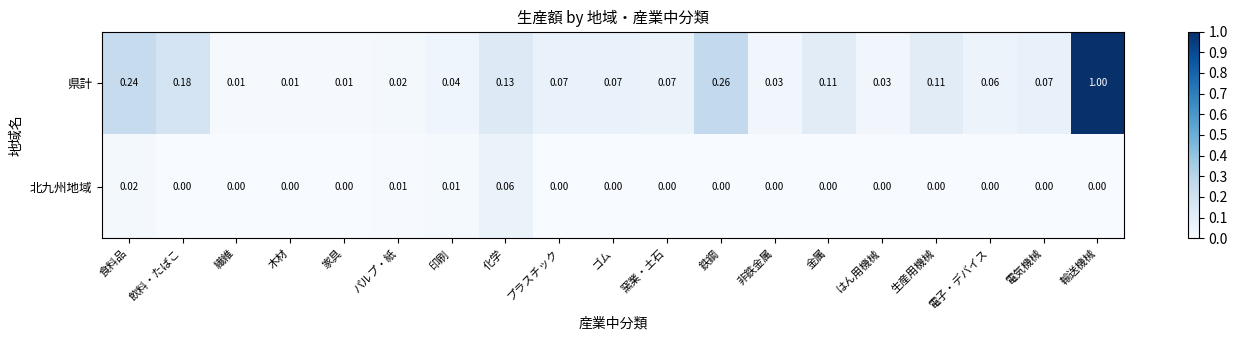

At how many categories does at least one series exceed 0?

19